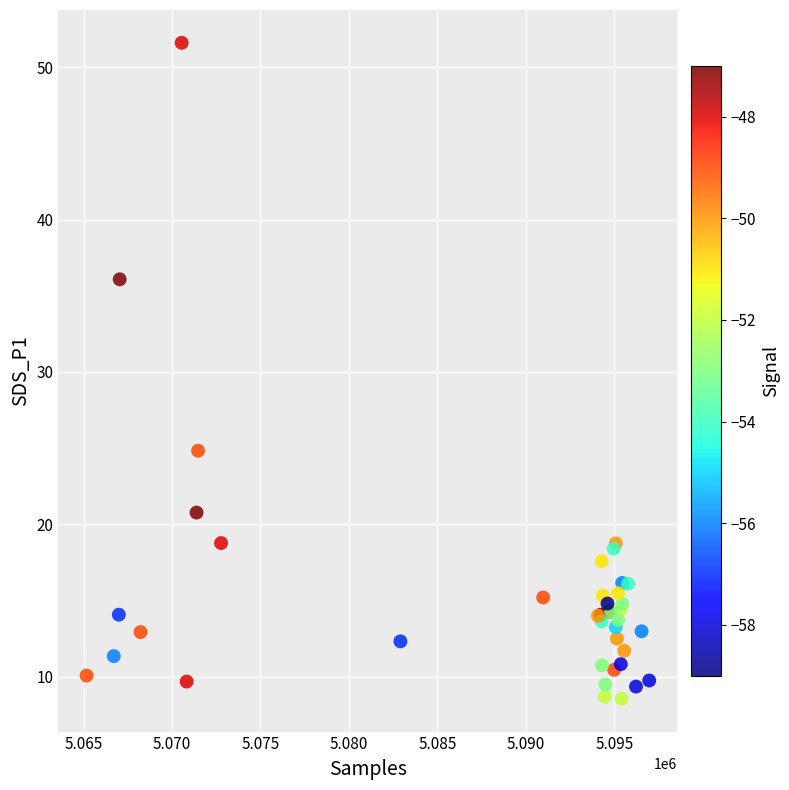

What Y value in the scatter plot is closest to 30?

24.8